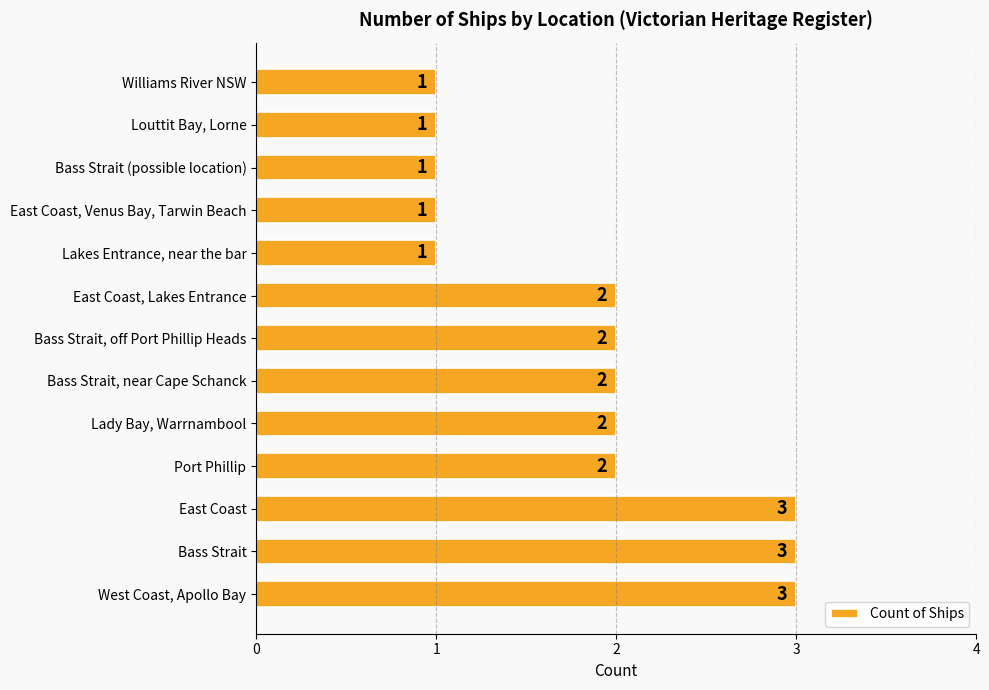

How many categories are shown in the chart?

13